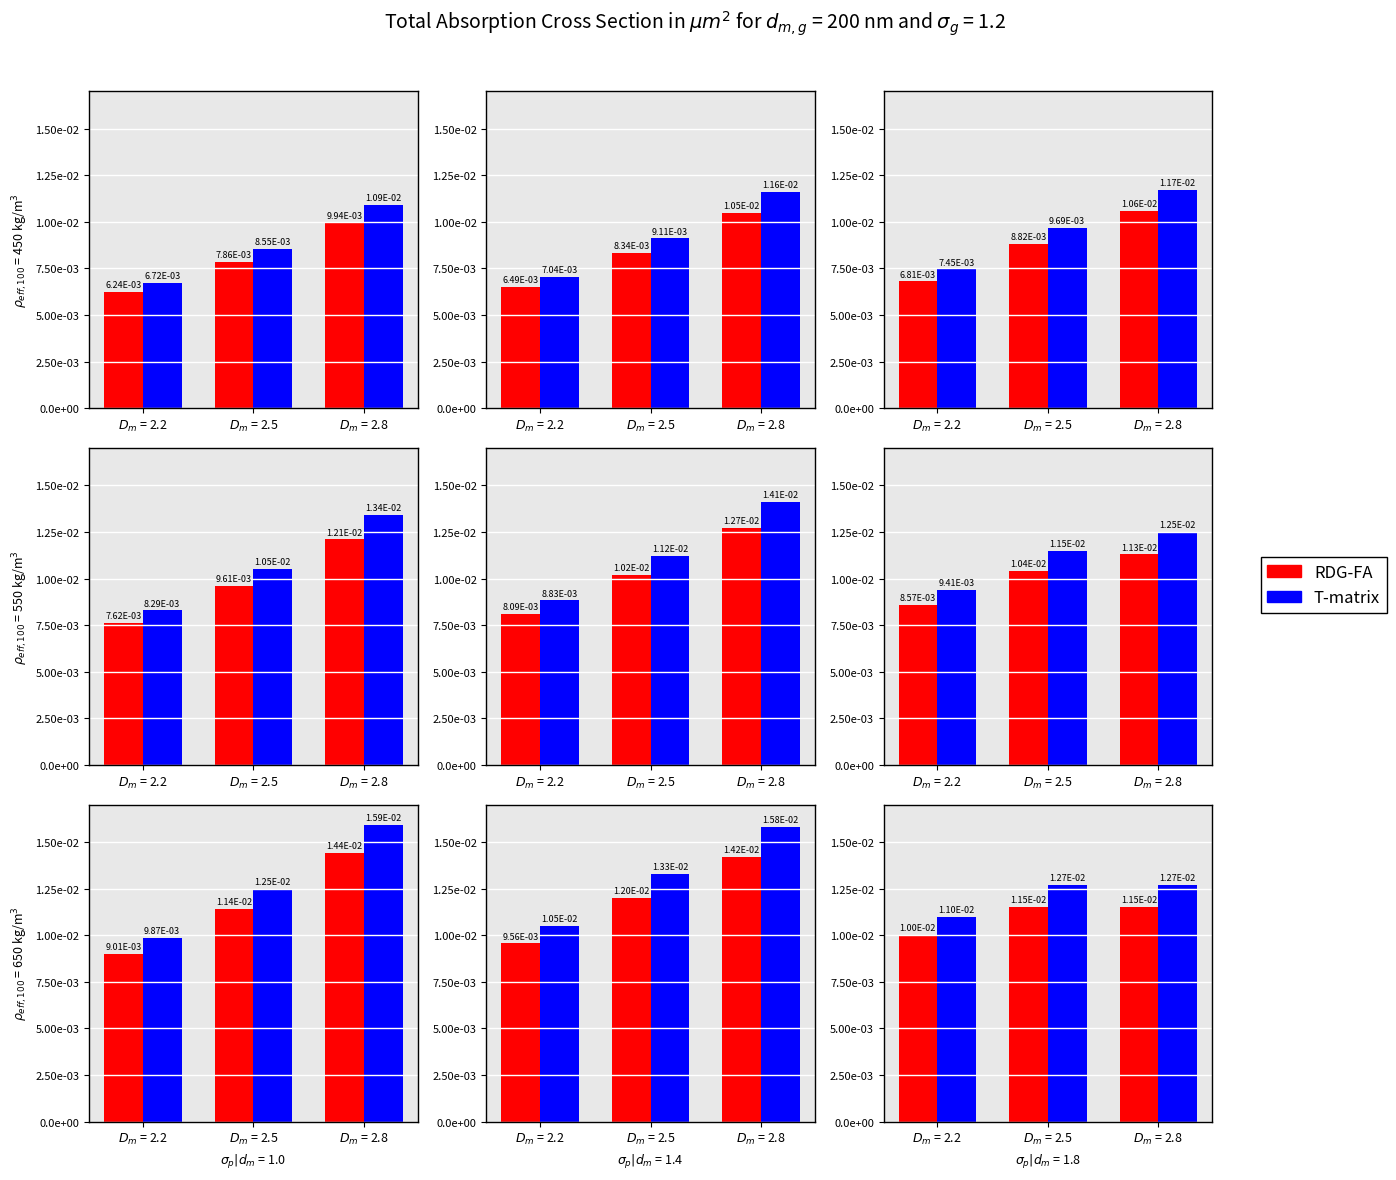

Is it true that RDG-FA equals 0.0 at $D_m$ = 2.5?

False